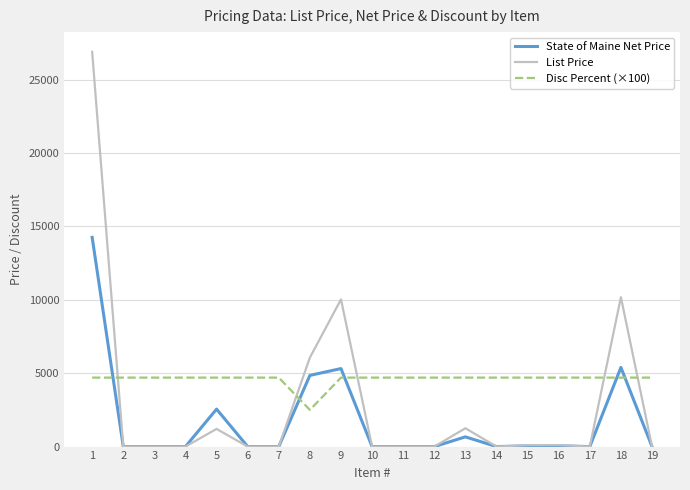

True or false: Disc Percent (×100) has a value of 4700.0 at 6.

True